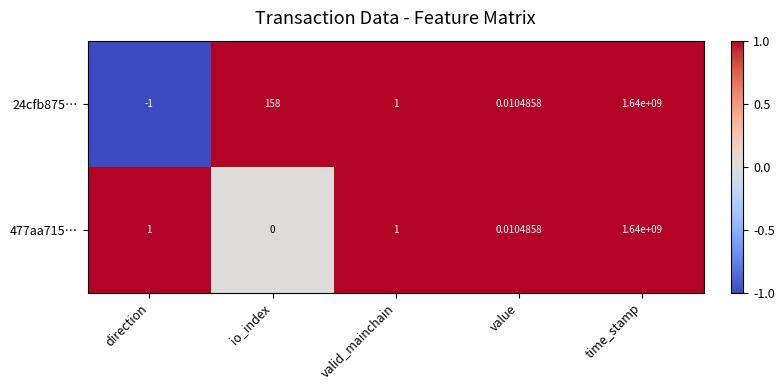

Which label corresponds to the smallest value in the chart?

direction